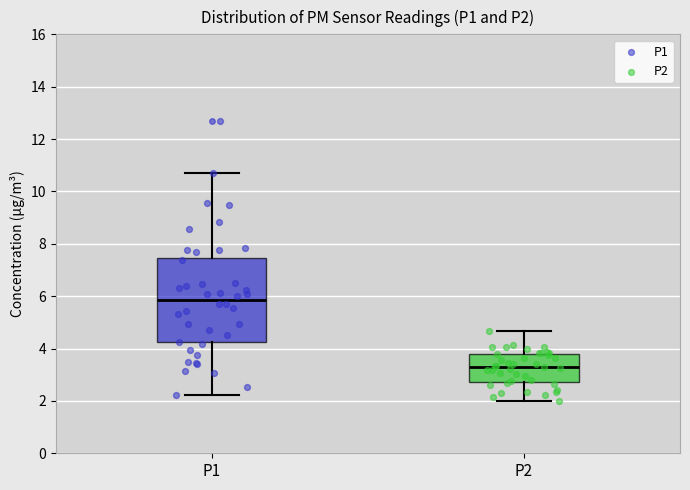

Where does the upper whisker of the box for P2 end on the y-axis? The values are not printed on the chart, so give them approximately, as read against the axis.

4.6